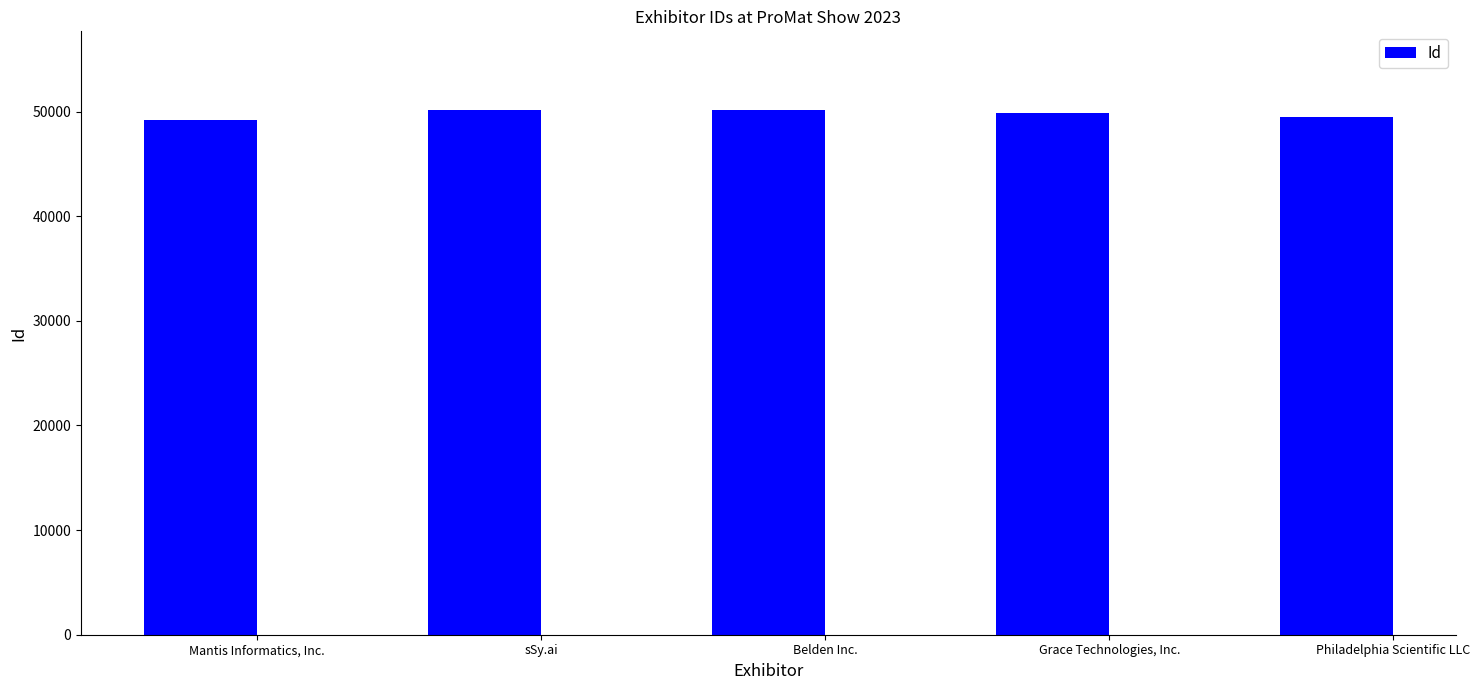

What is the value of the 2nd bar from the left?

50144